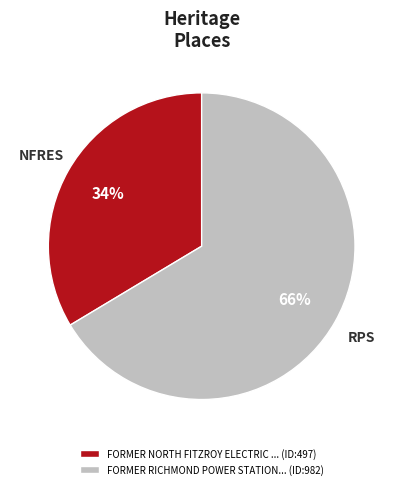

Count the number of slices in the pie.

2